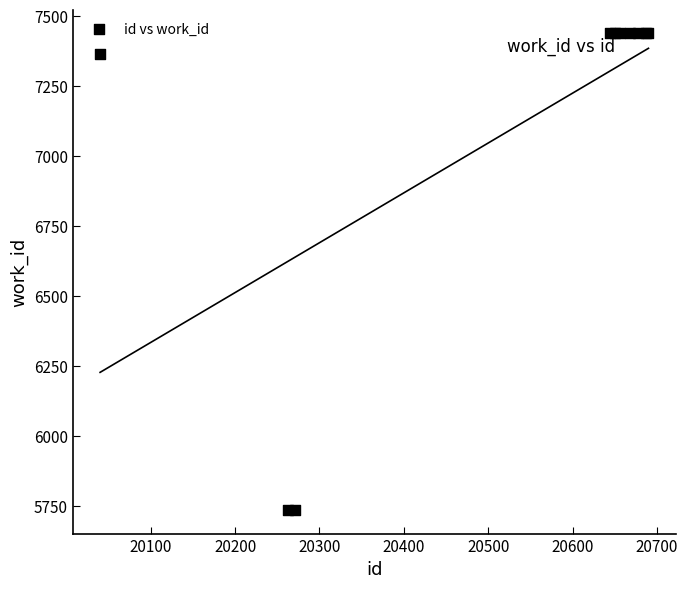

What Y value in the scatter plot is closest to 6587?

7365